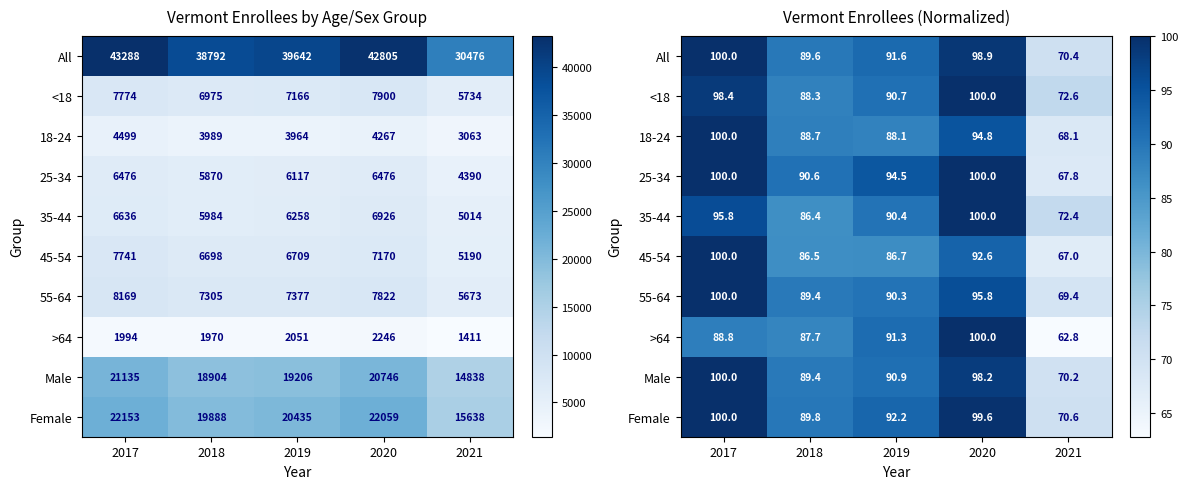

At which label does 55-64 first exceed 90?

2017